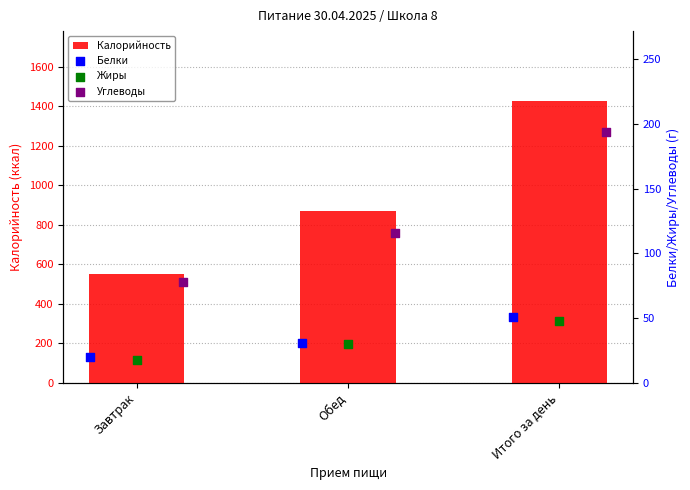

What is the minimum value for Калорийность?

553